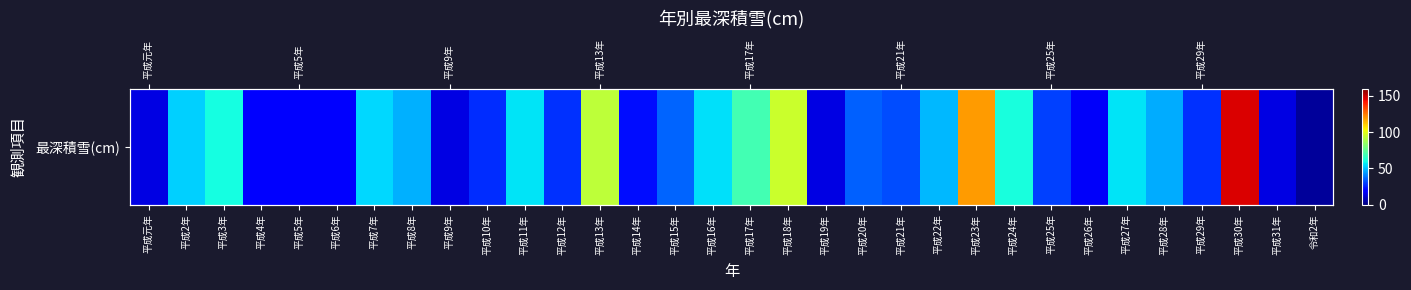

Reading left to right, list all the values displayed in this chart.

平成元年=14	平成2年=53	平成3年=60	平成4年=20	平成5年=20	平成6年=20	平成7年=54	平成8年=48	平成9年=14	平成10年=27	平成11年=56	平成12年=28	平成13年=93	平成14年=22	平成15年=36	平成16年=55	平成17年=69	平成18年=95	平成19年=14	平成20年=35	平成21年=32	平成22年=49	平成23年=119	平成24年=61	平成25年=30	平成26年=17	平成27年=56	平成28年=47	平成29年=28	平成30年=147	平成31年=14	令和2年=4